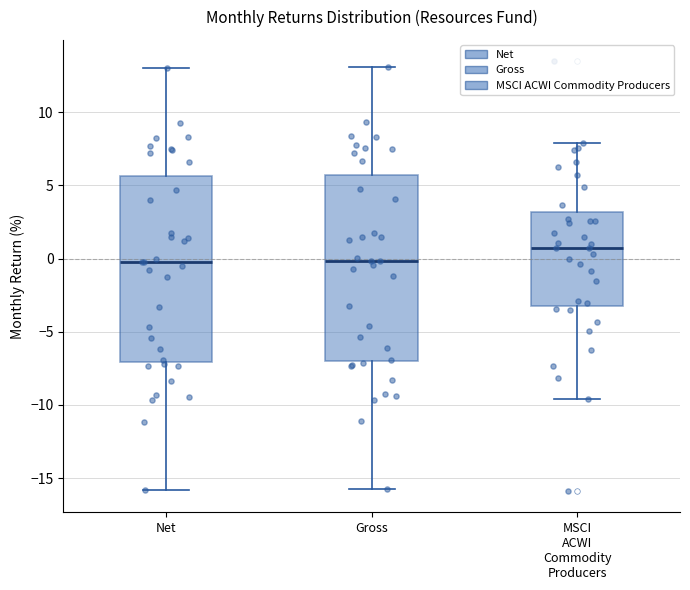

Which box has the highest median line?

MSCI ACWI Commodity Producers